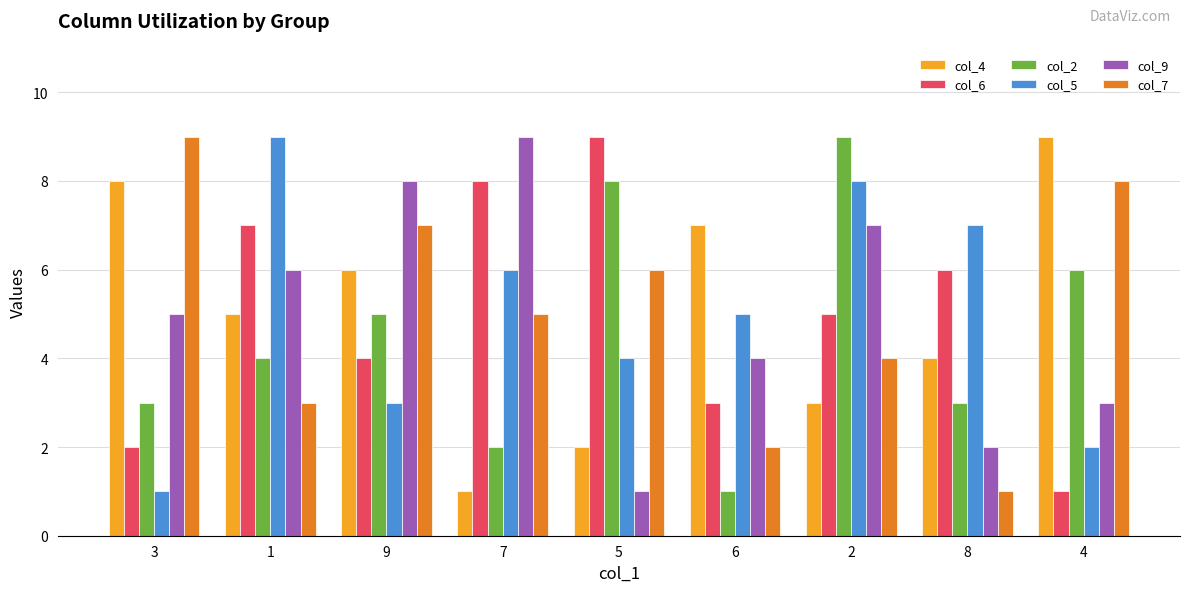

At 5, list the series in order from smallest to largest.

col_9, col_4, col_5, col_7, col_2, col_6